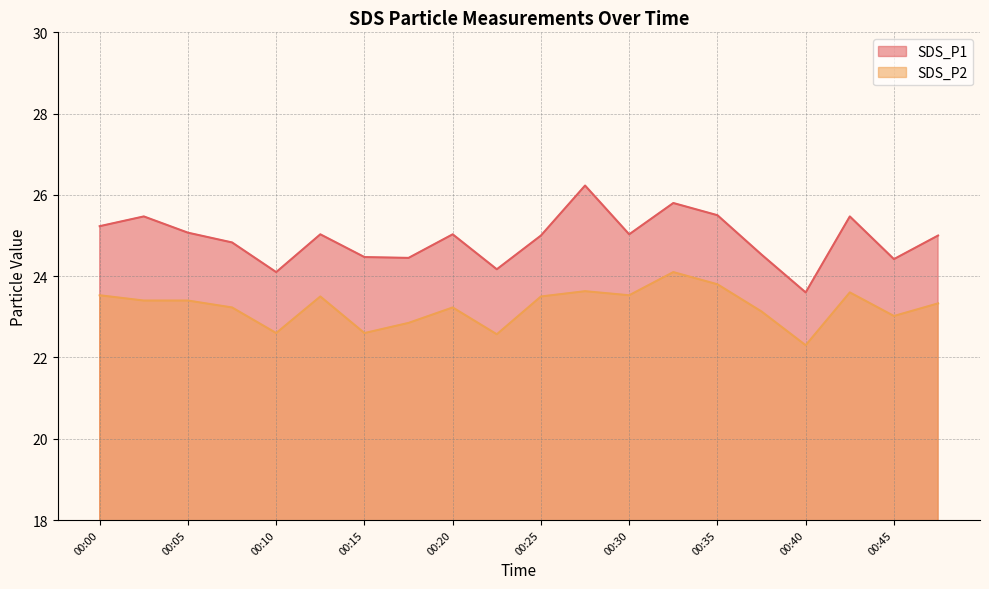

True or false: SDS_P1 and SDS_P2 cross at least once.

False